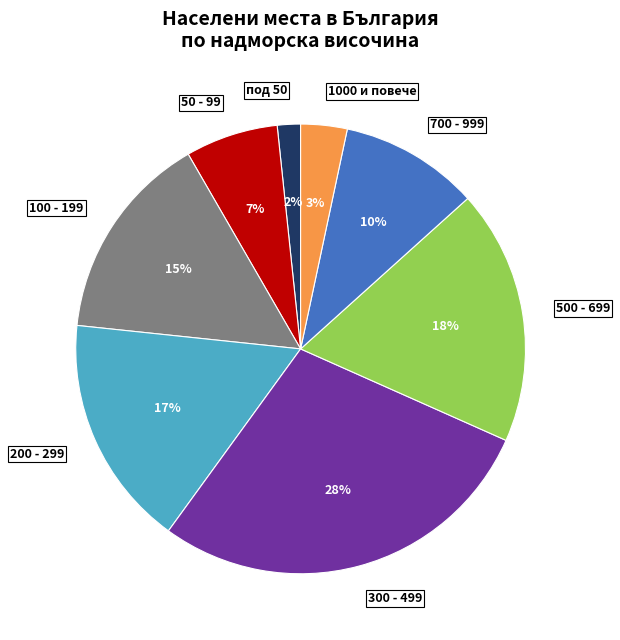

Is the sum of 50 - 99 and 100 - 199 greater than half?

No